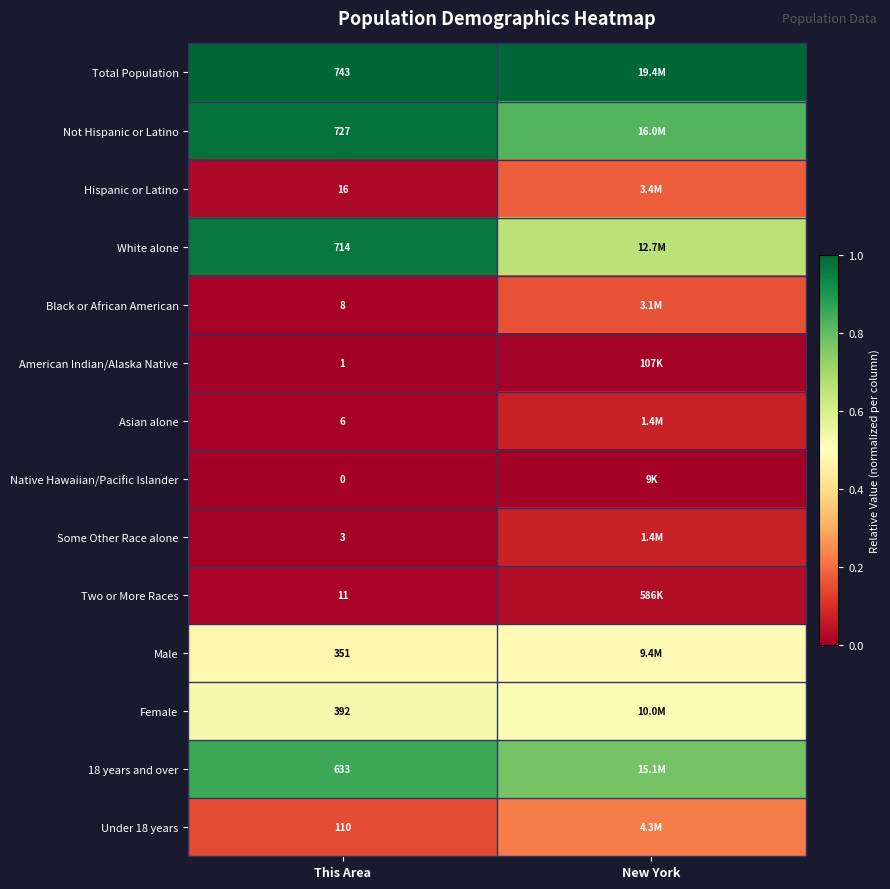

Rank the series at New York from highest to lowest value.

Total Population, Not Hispanic or Latino, 18 years and over, White alone, Female, Male, Under 18 years, Hispanic or Latino, Black or African American, Some Other Race alone, Asian alone, Two or More Races, American Indian/Alaska Native, Native Hawaiian/Pacific Islander